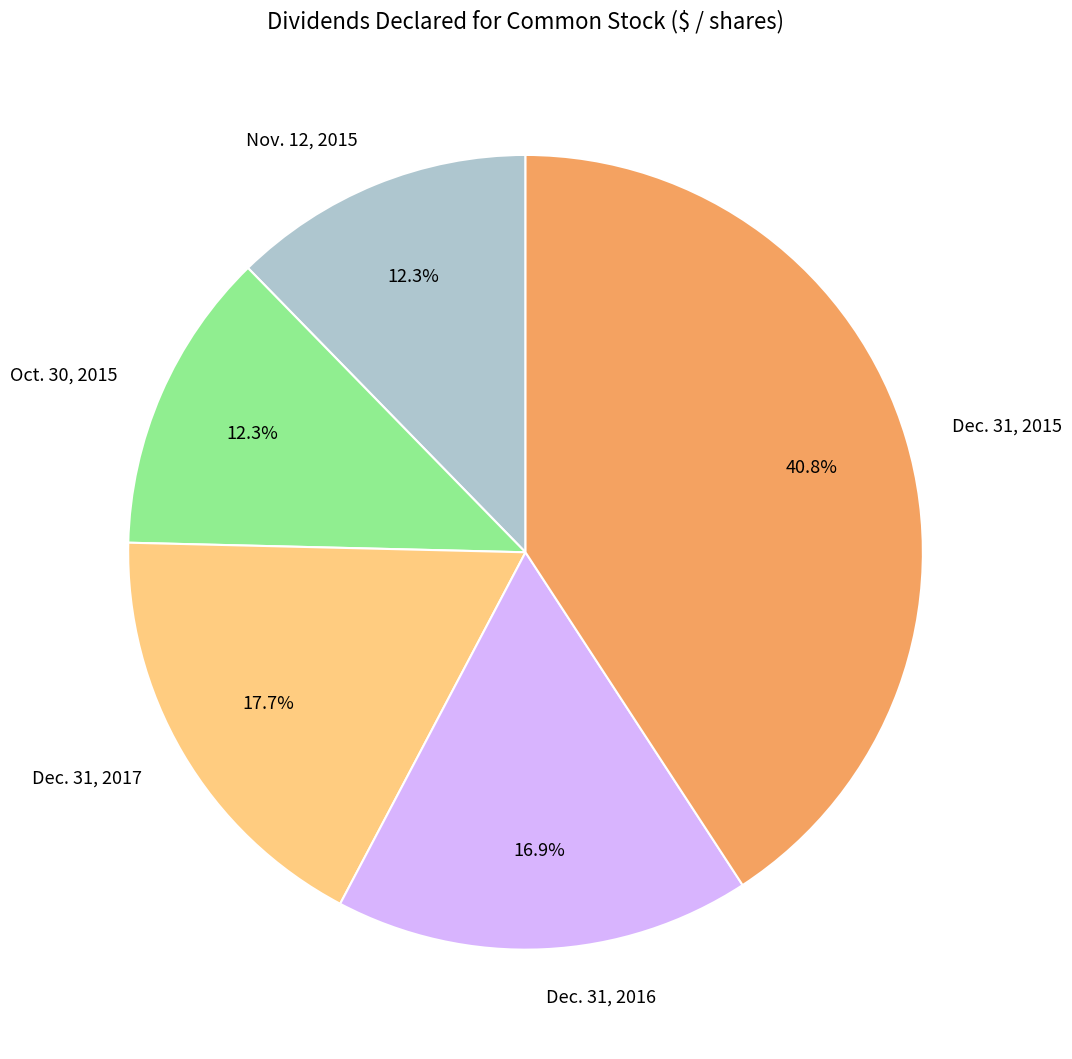

Between Oct. 30, 2015 and Dec. 31, 2017, which is larger?

Dec. 31, 2017